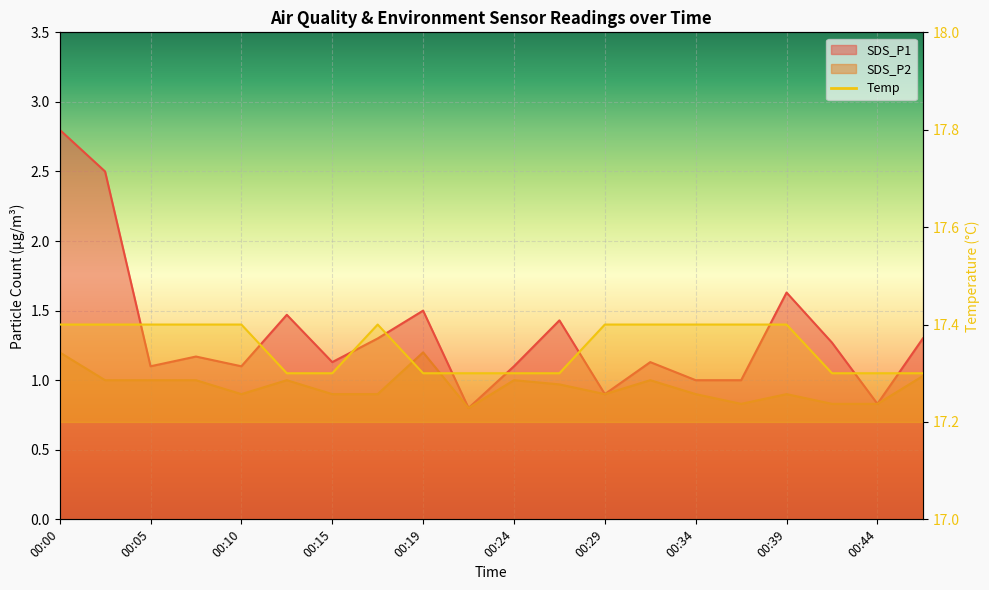

What is the average value of the SDS_P2 series?

1.0